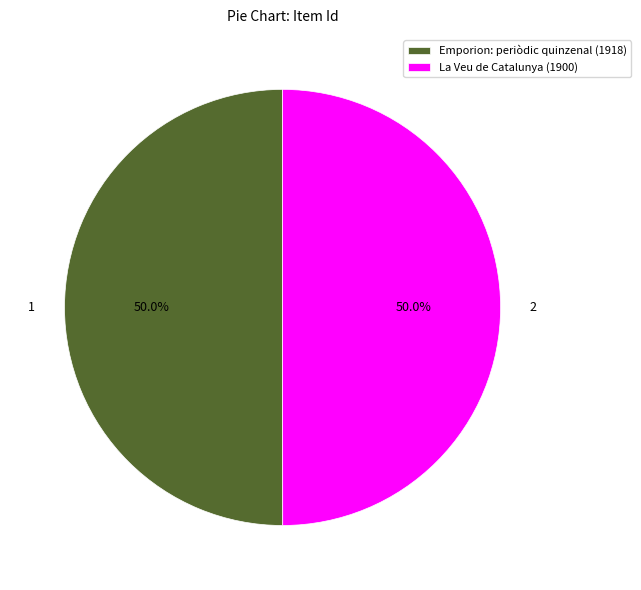

What percentage is the Emporion: periòdic quinzenal (1918) slice, to the nearest percent?

50%